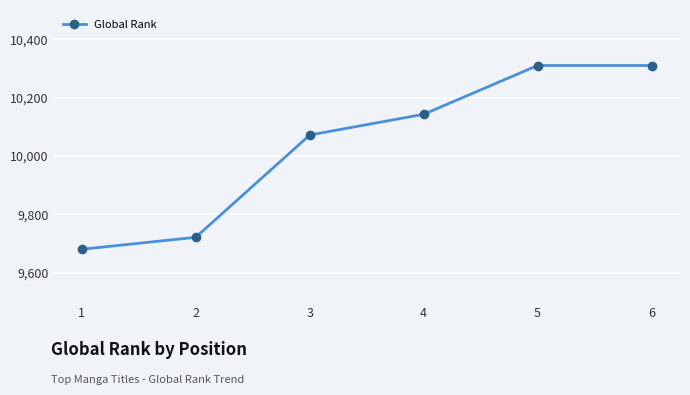

Reading left to right, what are all the values shown in this chart?

9681	9722	10072	10143	10310	10310